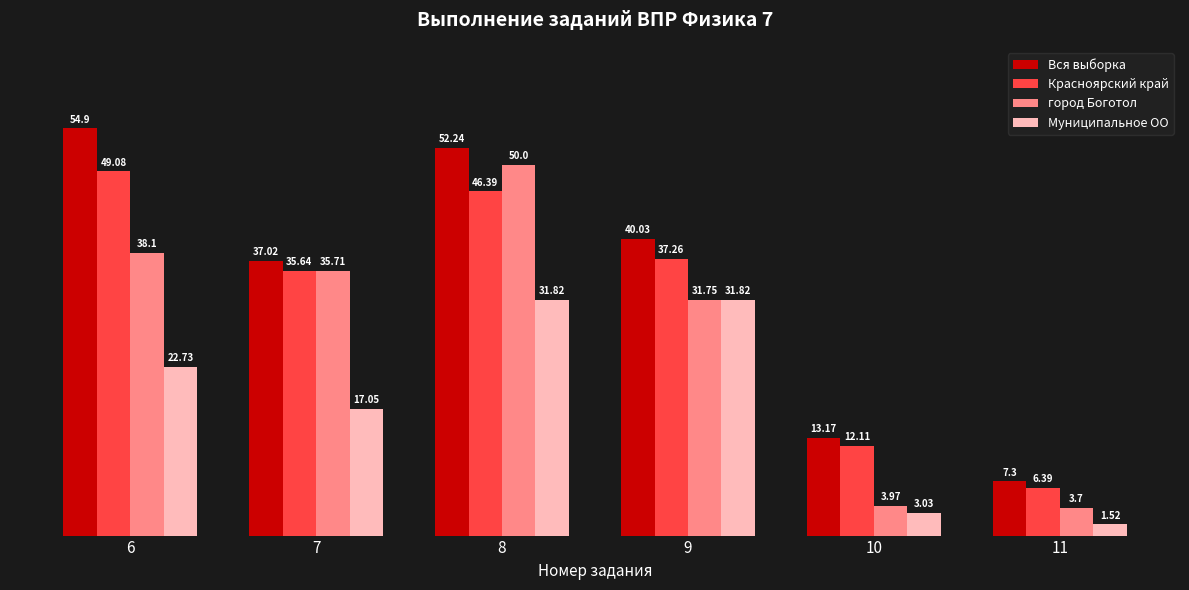

How many bars are there in each group?

4